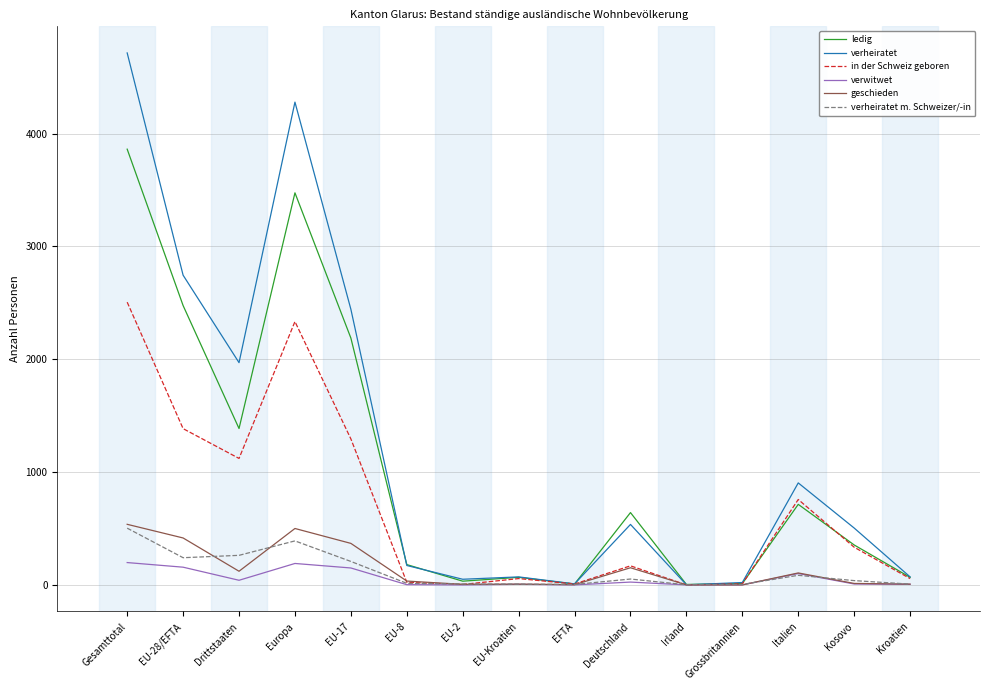

True or false: in der Schweiz geboren and ledig cross at least once.

True